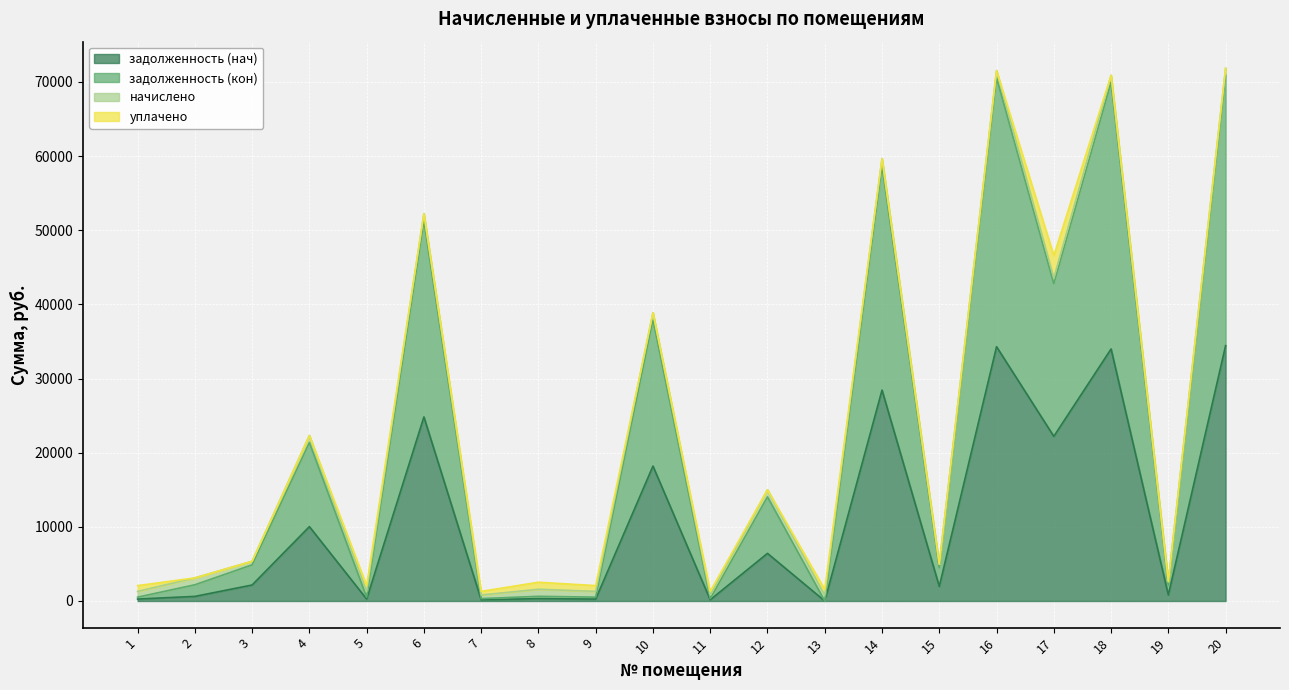

What is the lowest value of the задолженность (кон) series?

779.1